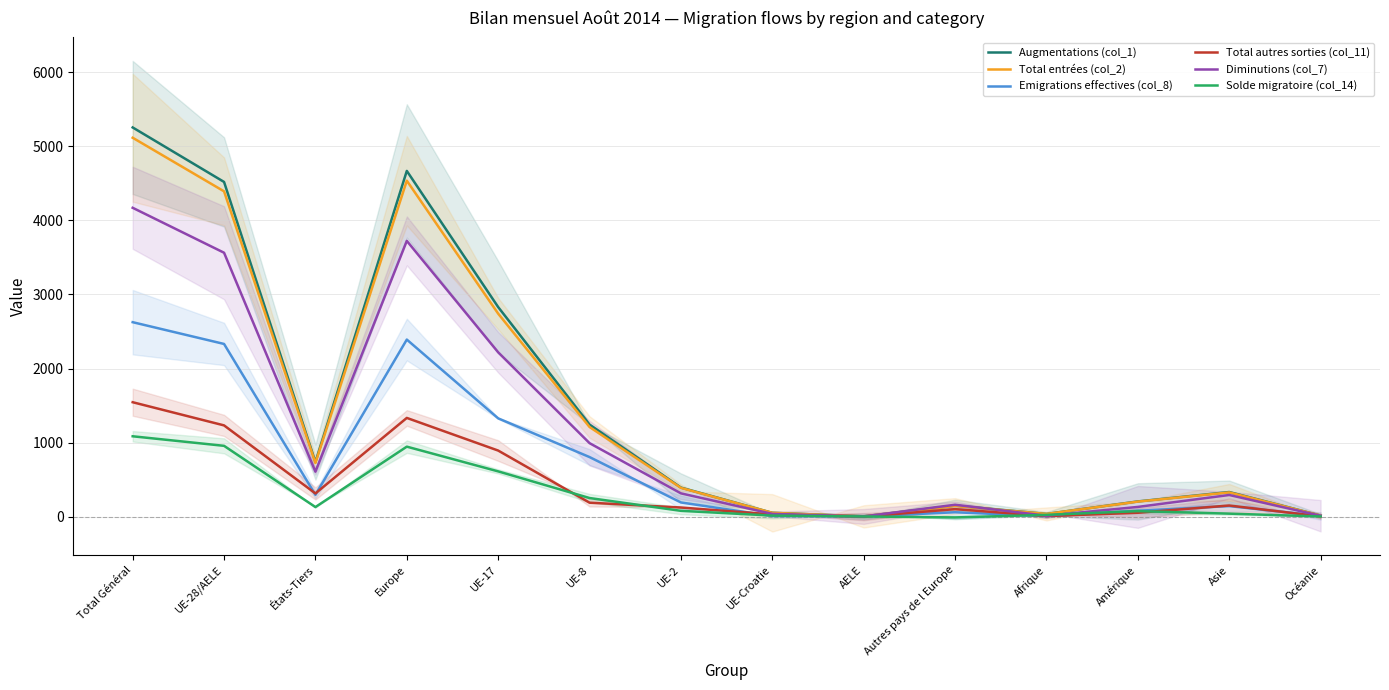

Reading right to left, transcribe all the data shown in this chart.

Augmentations (col_1): 14	332	205	36	149	4	51	392	1243	2830	4669	736	4520	5256
Total entrées (col_2): 14	327	203	36	144	3	51	388	1210	2741	4537	724	4393	5117
Emigrations effectives (col_8): 9	142	79	5	59	2	8	191	804	1327	2391	294	2332	2626
Total autres sorties (col_11): 3	150	52	7	101	0	29	123	188	892	1333	313	1232	1545
Diminutions (col_7): 12	292	131	12	160	2	37	314	992	2219	3724	607	3564	4171
Solde migratoire (col_14): 2	40	74	24	-11	2	14	78	251	611	945	129	956	1085